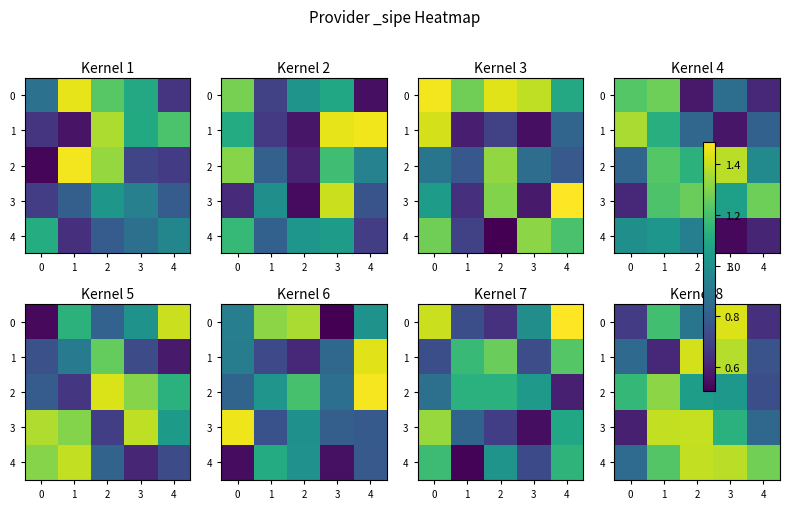

How many 4 values are between 1 and 2?

4